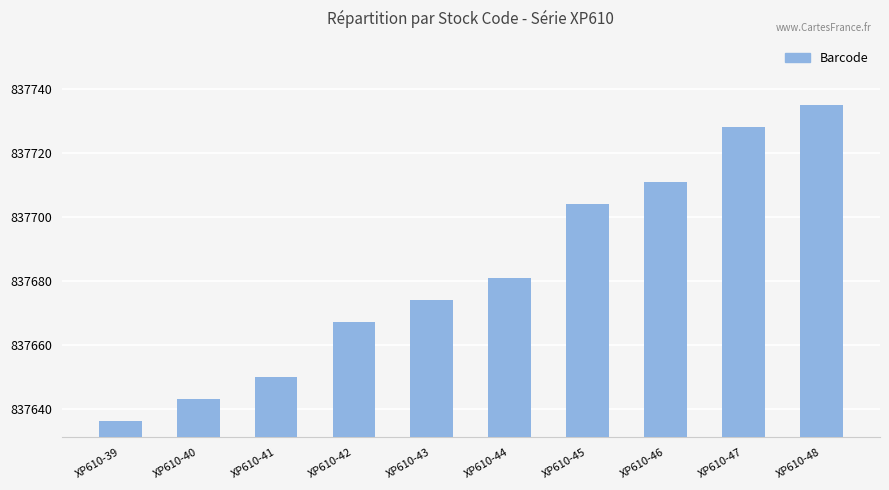

What is the change in value from XP610-40 to XP610-46?

+68